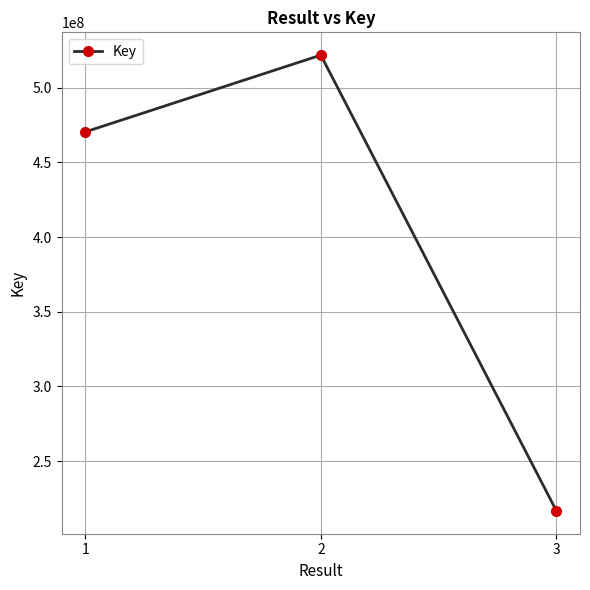

List the labels in order of value, largest first.

2, 1, 3